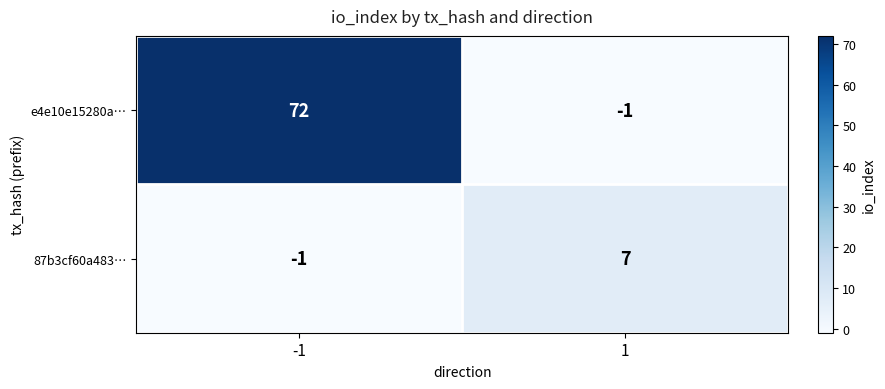

What is the greatest value displayed?

72